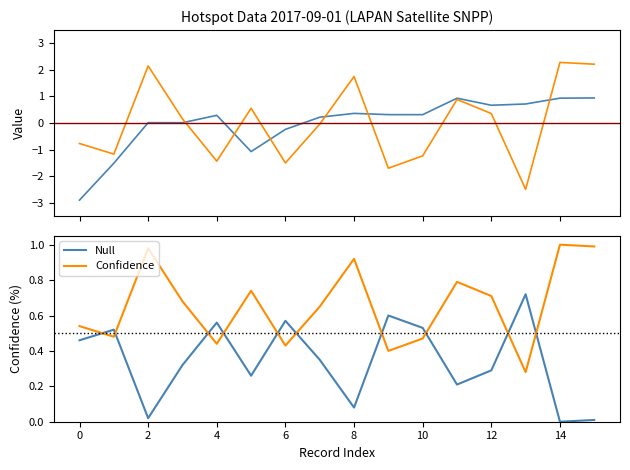

The Confidence series shows 0.1 at 6. True or false?

False